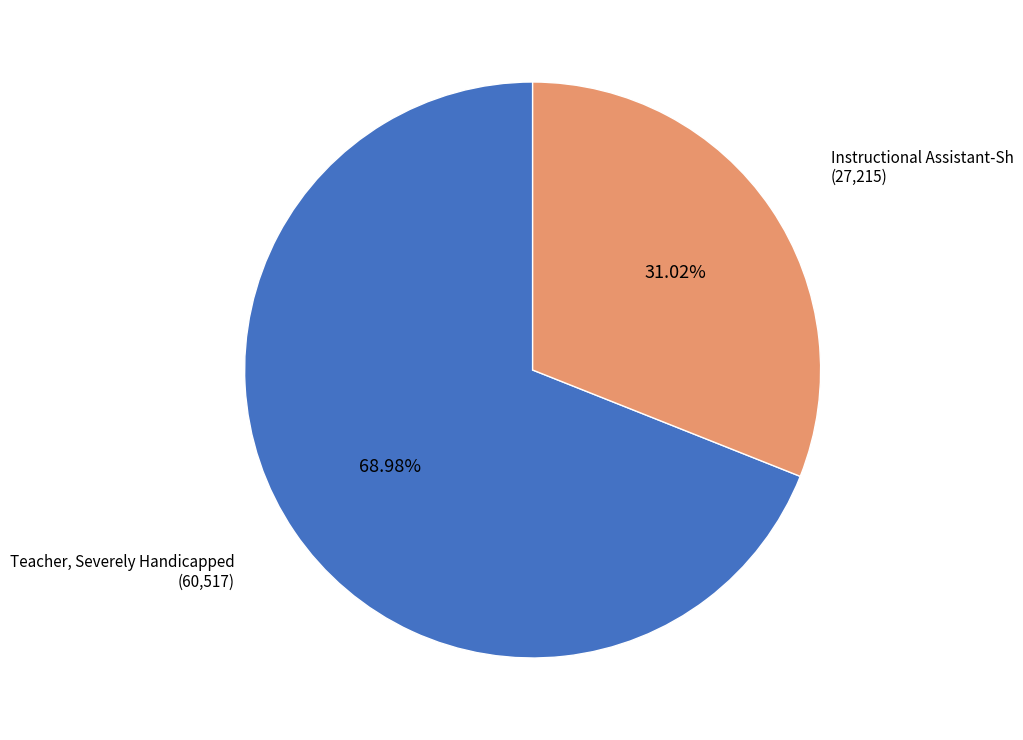

To the nearest percent, what is the average slice percentage?

50%